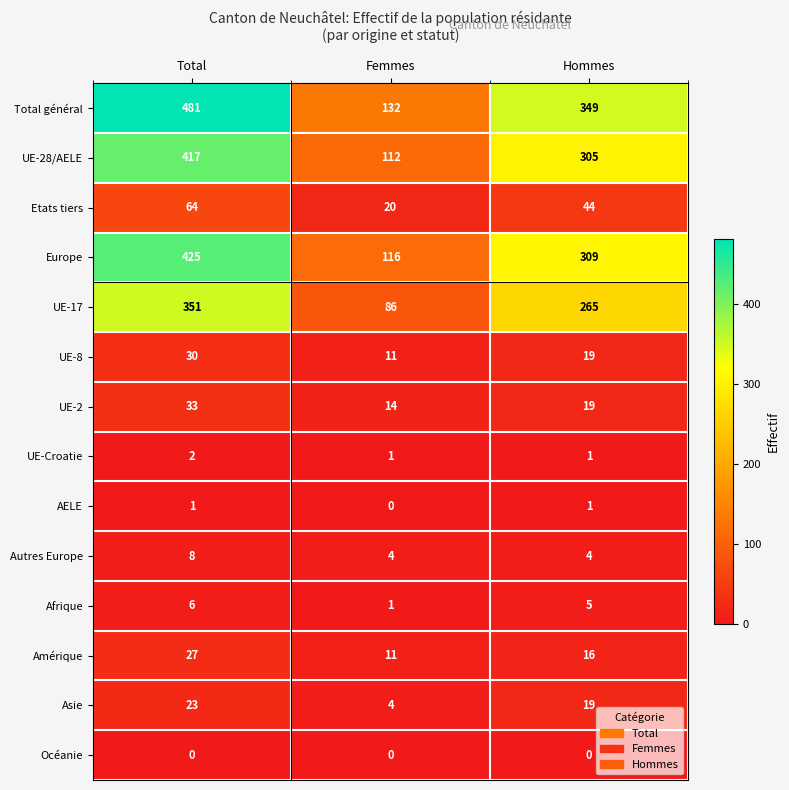

What is the difference between the highest and lowest values at Hommes?

349